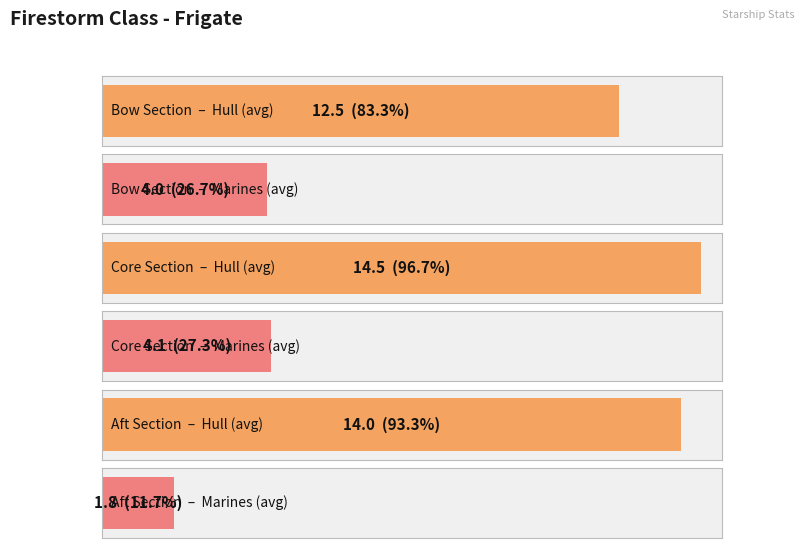

Which series has the largest total across all categories?

Hull